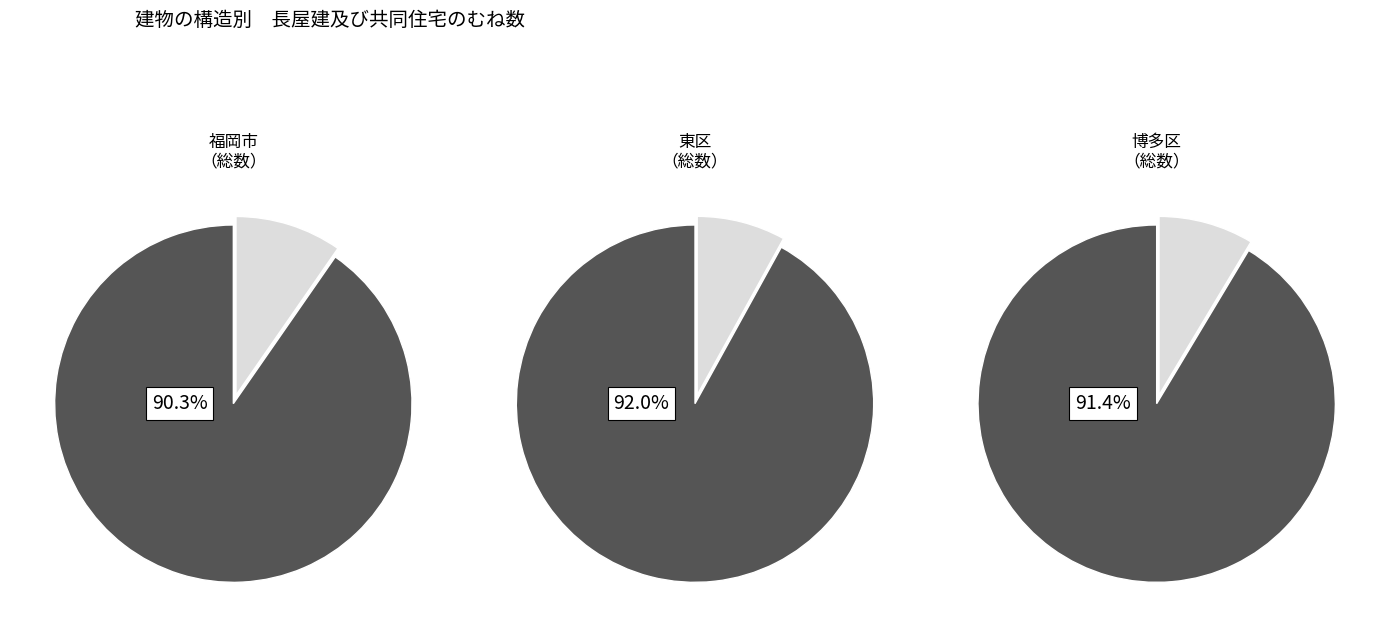

Is it true that 長屋建 is 9% of the pie?

True